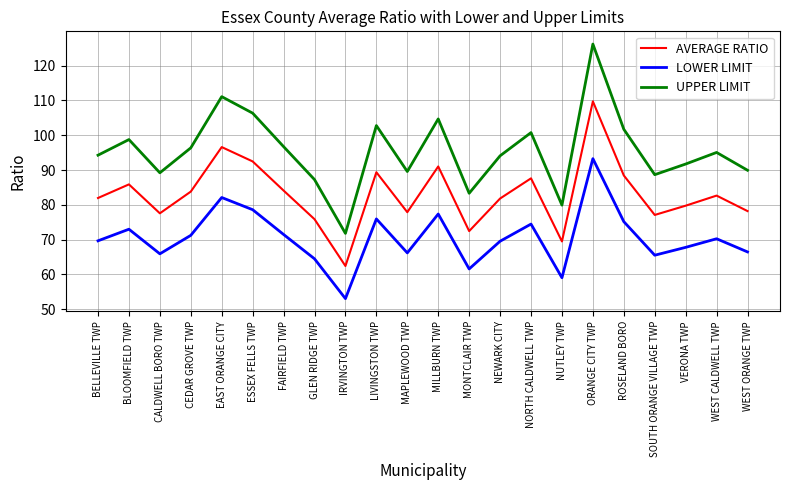

Which series has the largest total across all categories?

UPPER LIMIT